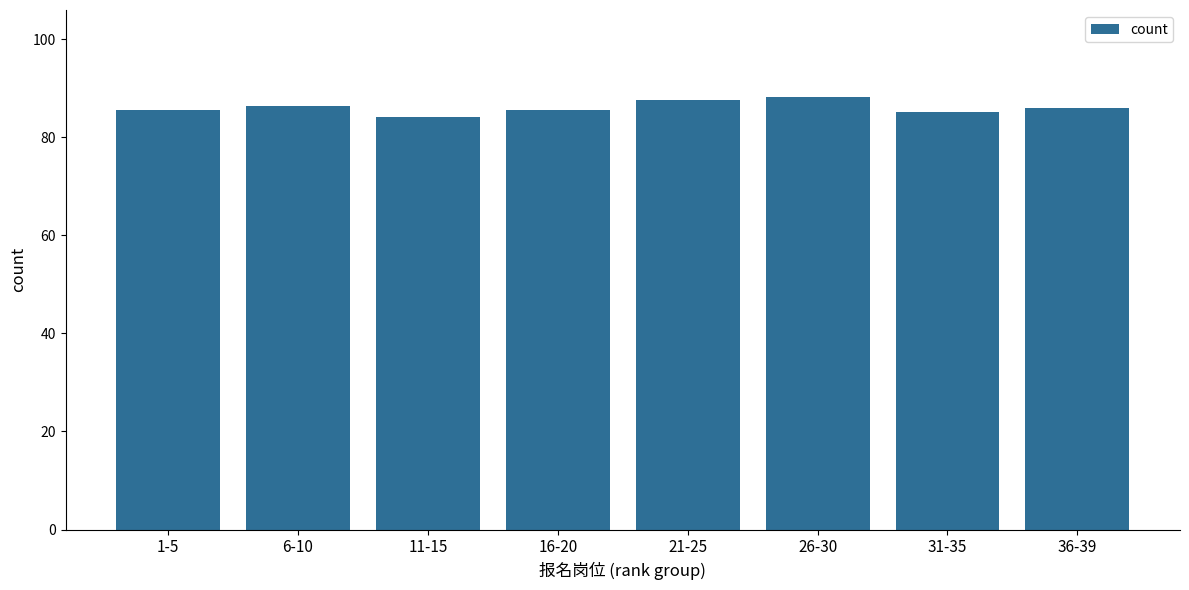

What is the ratio of the value at 21-25 to the value at 26-30?

1.0